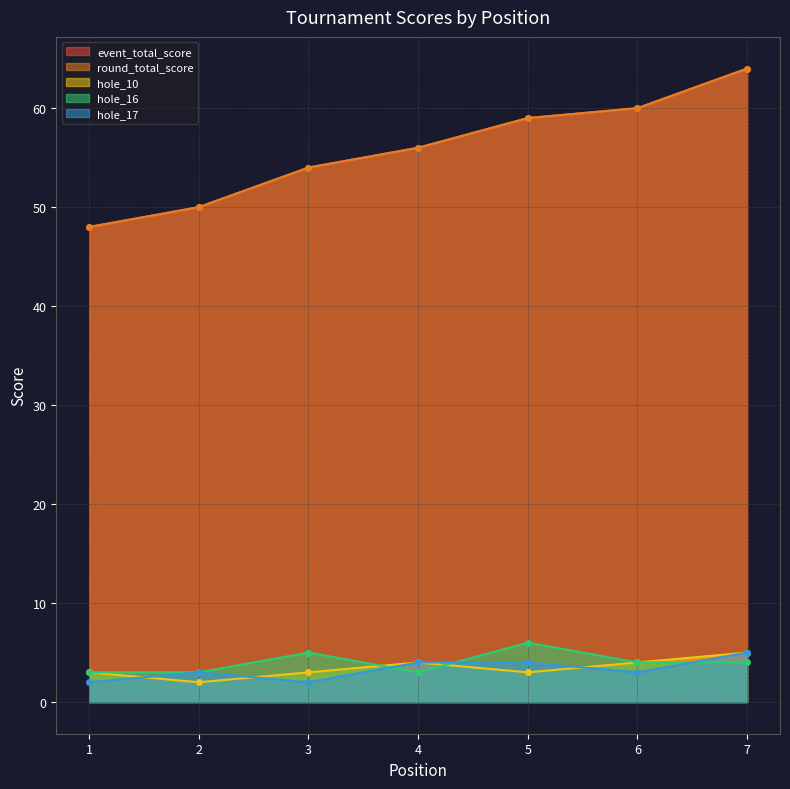

Is the value of event_total_score at 4 greater than the value of hole_16 at 5?

Yes